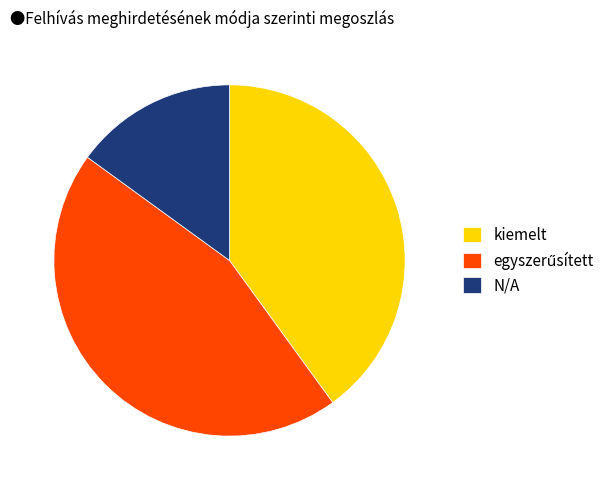

Is the sum of N/A and kiemelt greater than half?

Yes